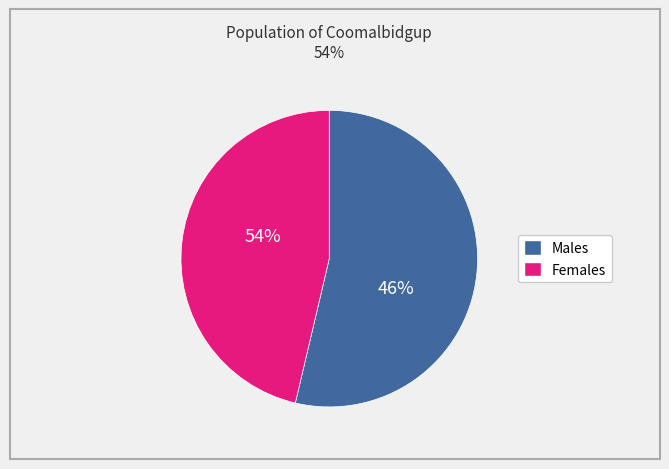

What is the ratio of the value at Females to the value at Males?

0.9